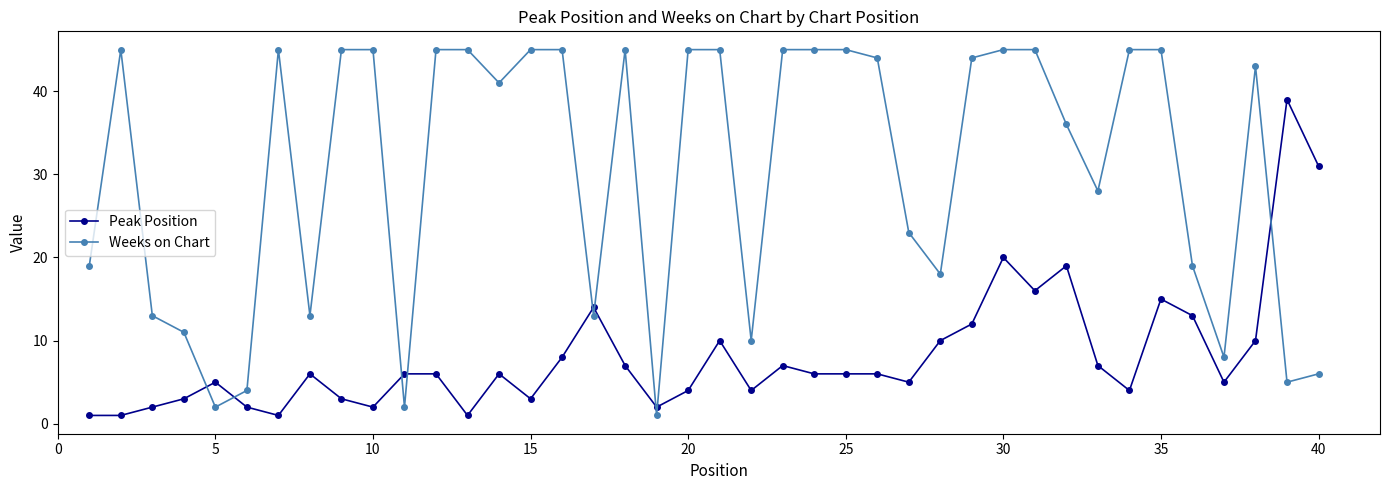

True or false: Weeks on Chart has more than 2 interior local peaks.

True